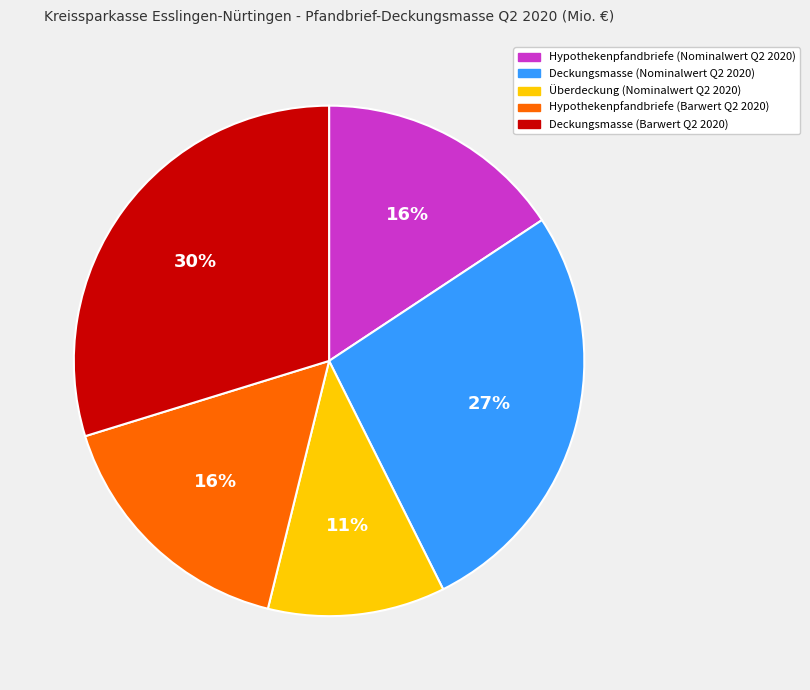

True or false: Deckungsmasse (Nominalwert Q2 2020) accounts for 35% of the total.

False